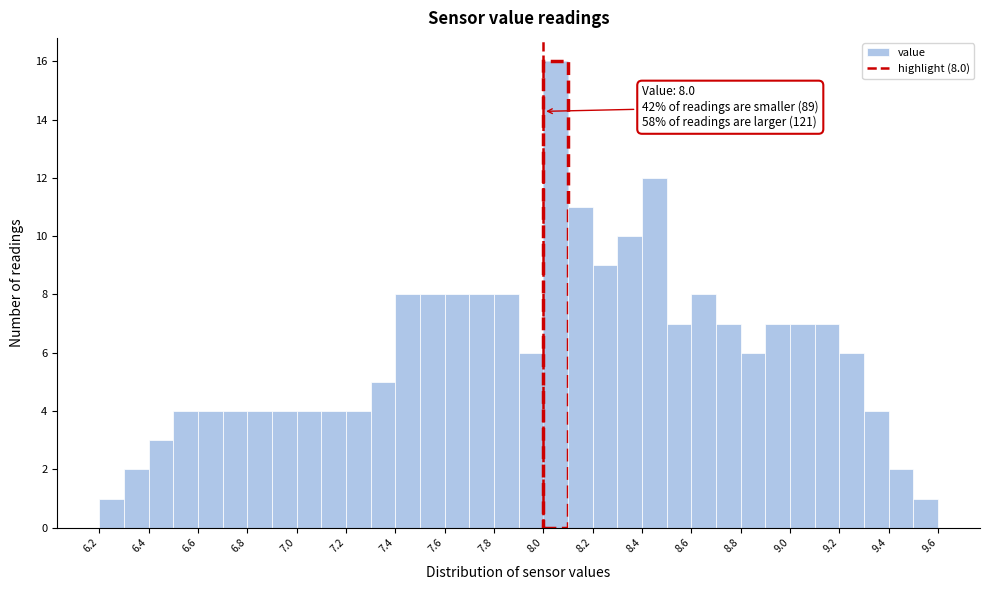

Over which range of the x-axis is the bar tallest?

8.0 to 8.1